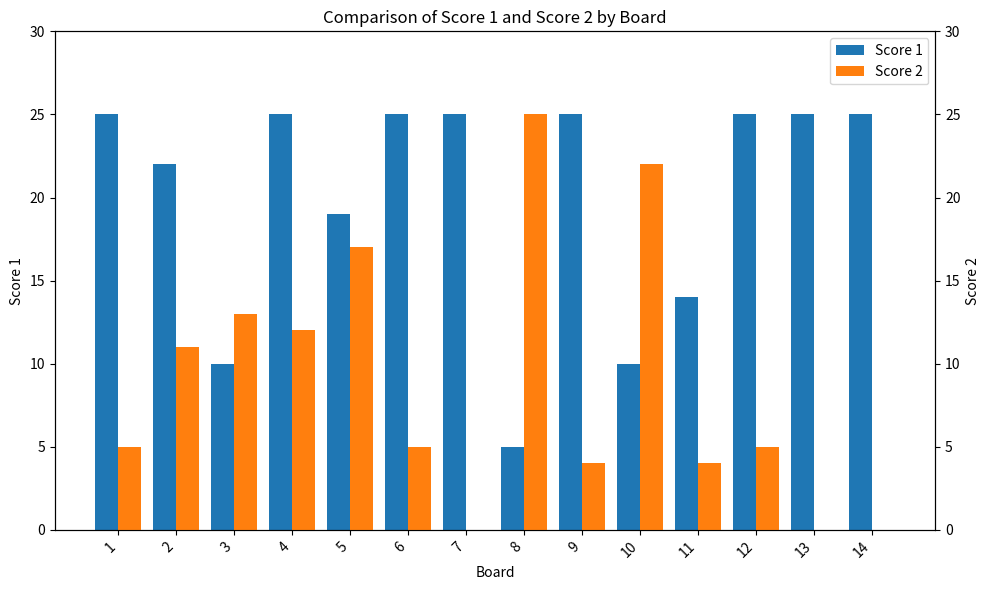

At how many categories does at least one series exceed 15?

12